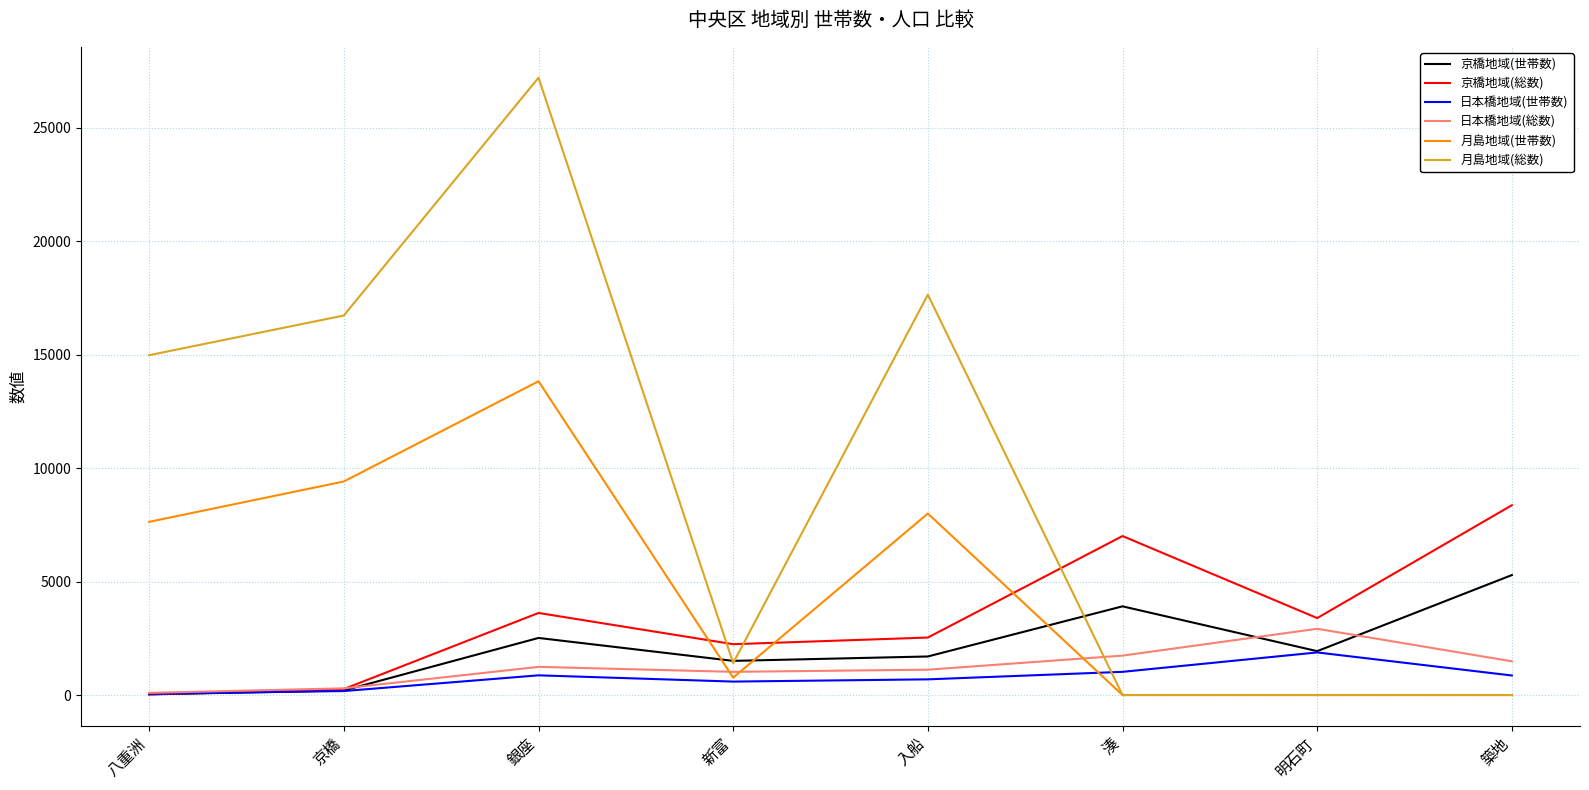

How many intersections are there between 月島地域(総数) and 日本橋地域(世帯数)?

1